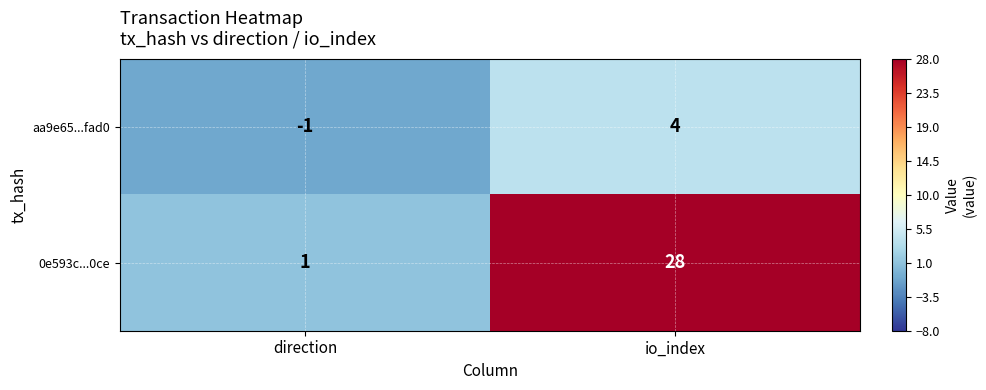

How many categories are shown in the chart?

2